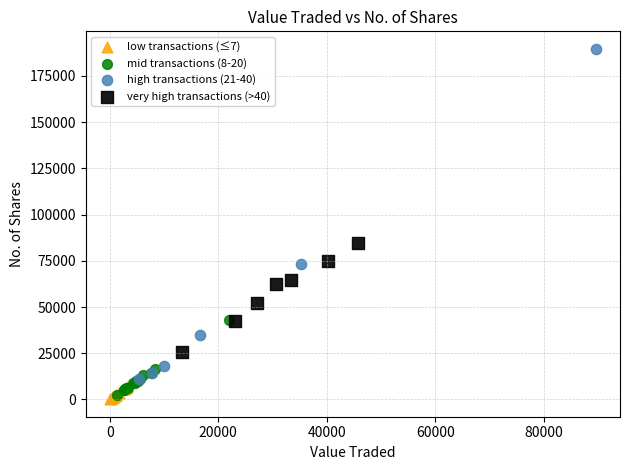

Which series reaches the maximum Y coordinate?

high transactions (21-40)